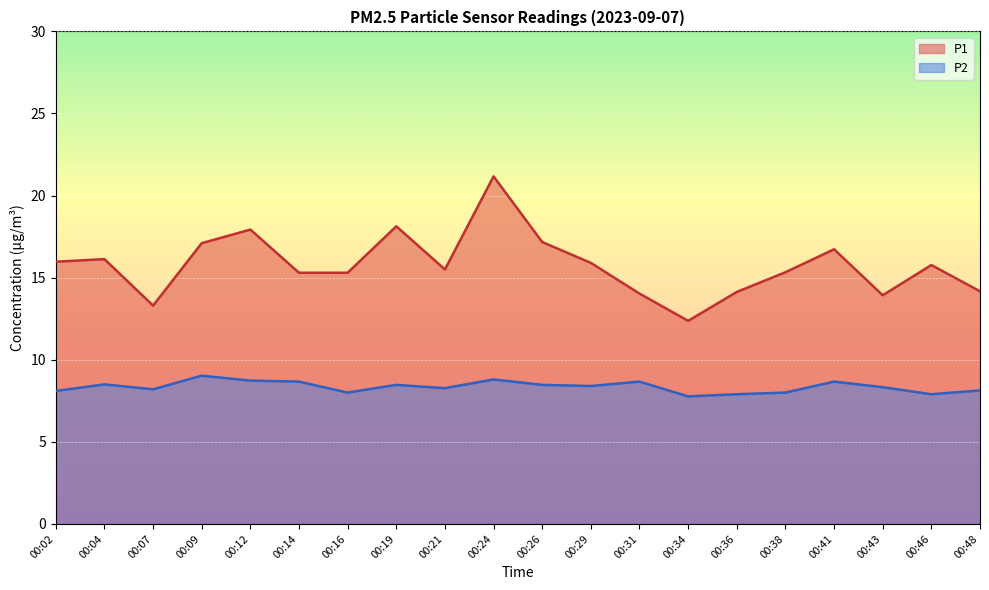

The value of P1 at 00:21 is 15.5. True or false?

True